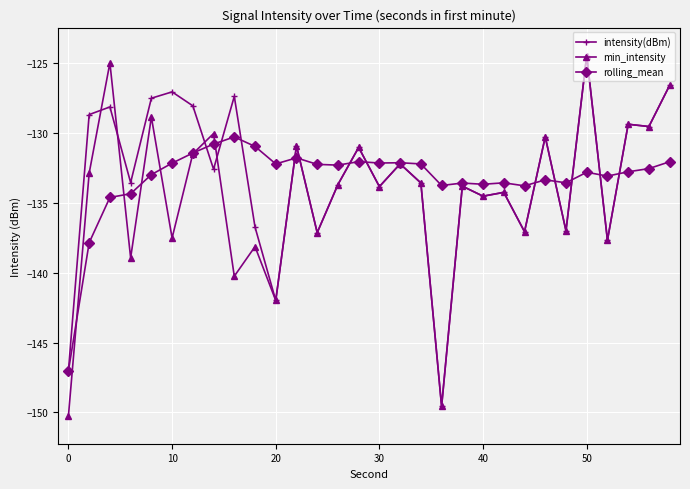

What are all the series names shown in the legend?

intensity(dBm), min_intensity, rolling_mean